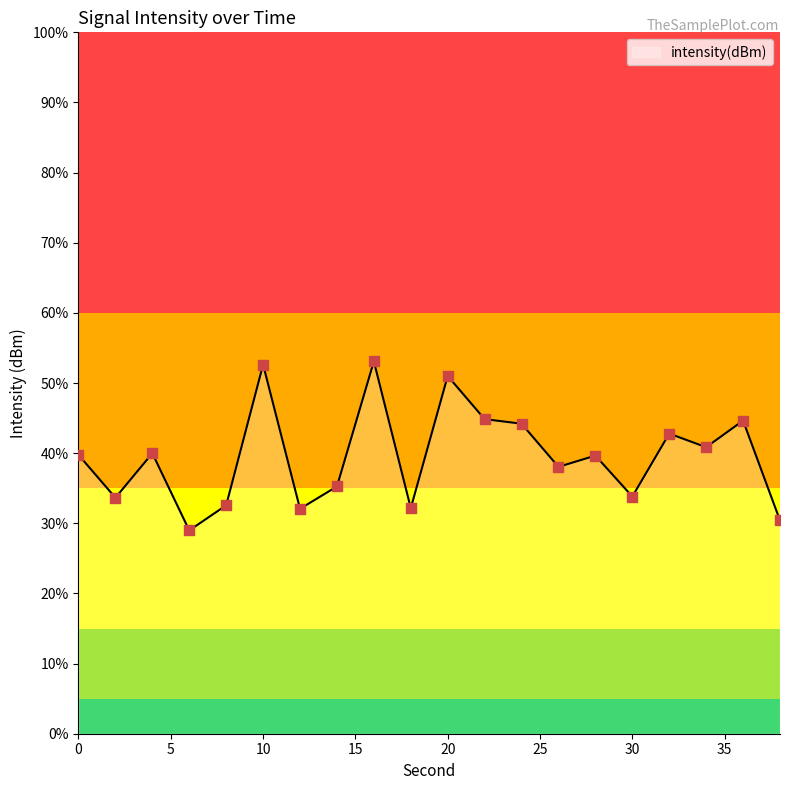

Which has a higher value, 20 or 28?

20